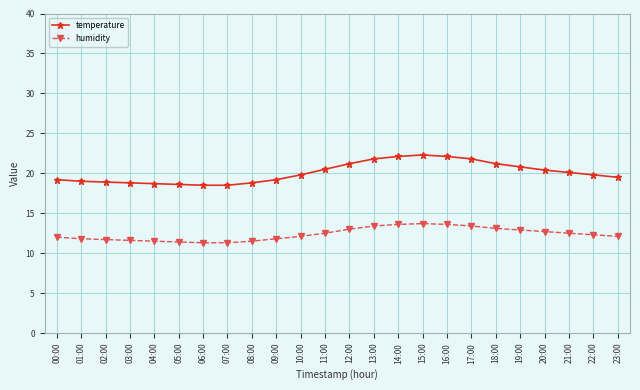

What is the spread (max minus min) of values at 12:00?

8.2